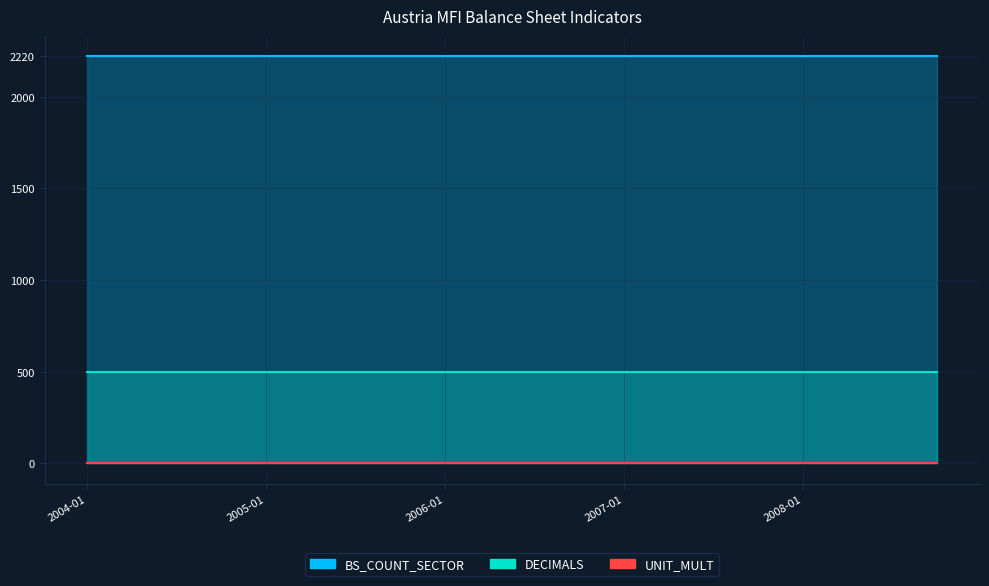

Which series has the widest spread of values?

BS_COUNT_SECTOR